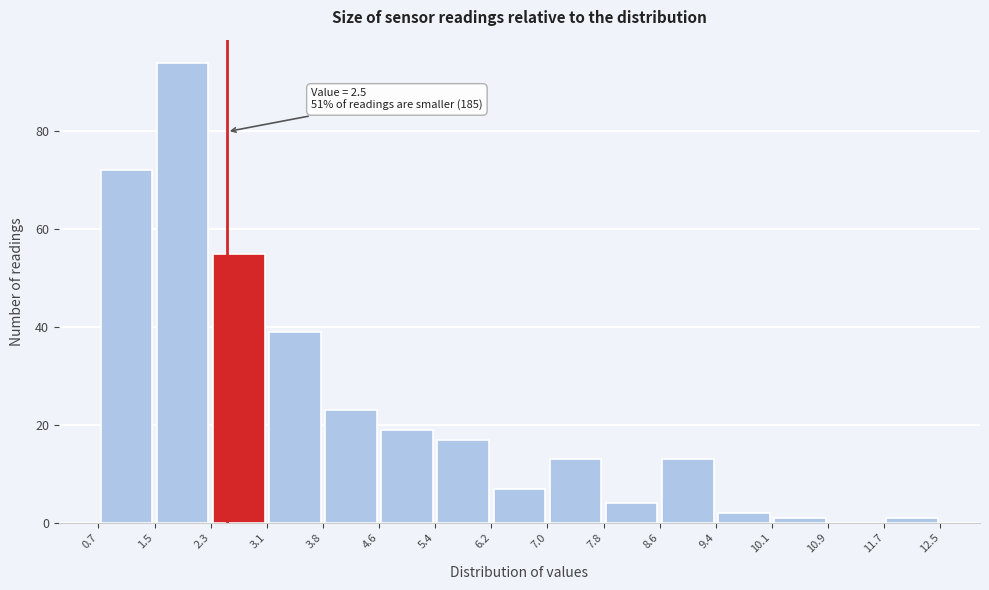

Which range on the x-axis has the tallest bar?

1.5 to 2.3